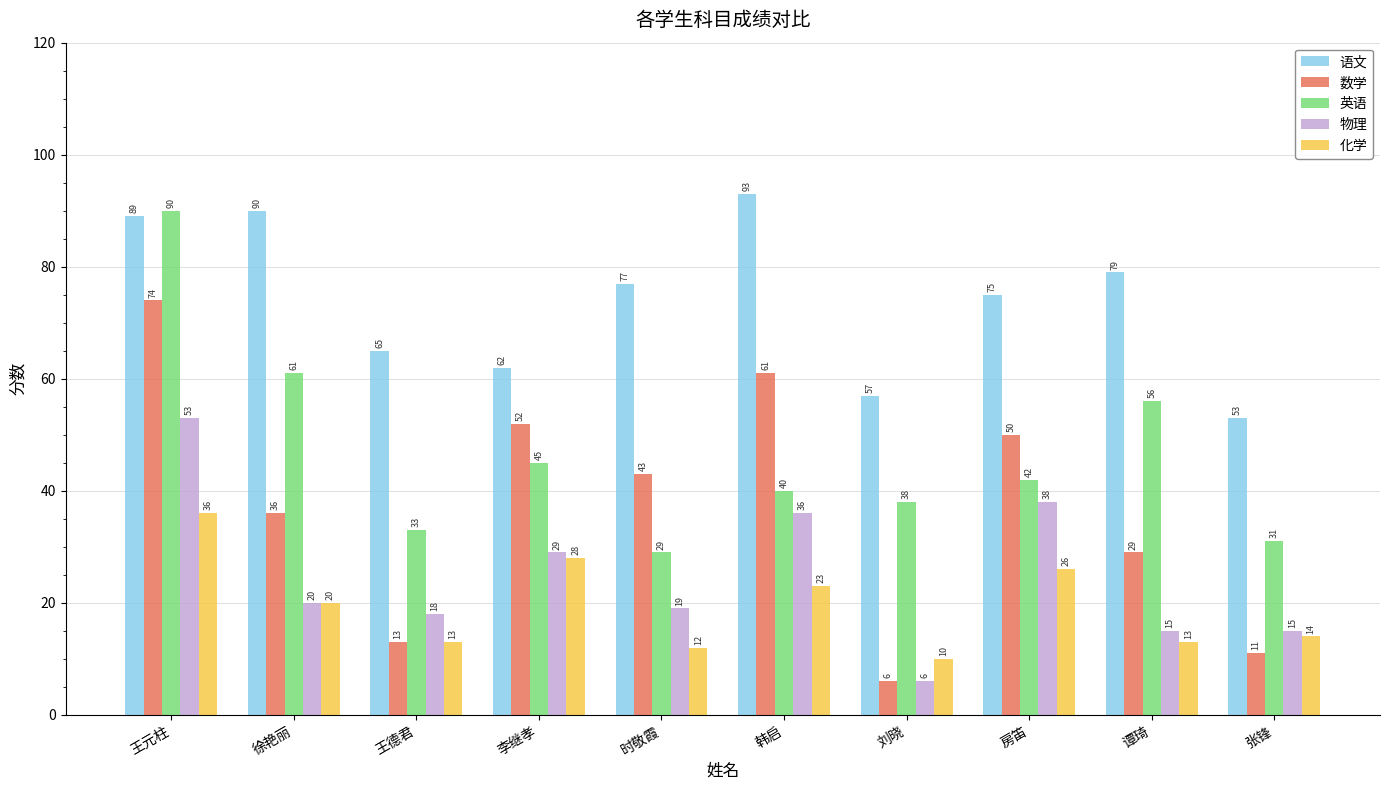

The 化学 series shows 36 at 王元柱. True or false?

True